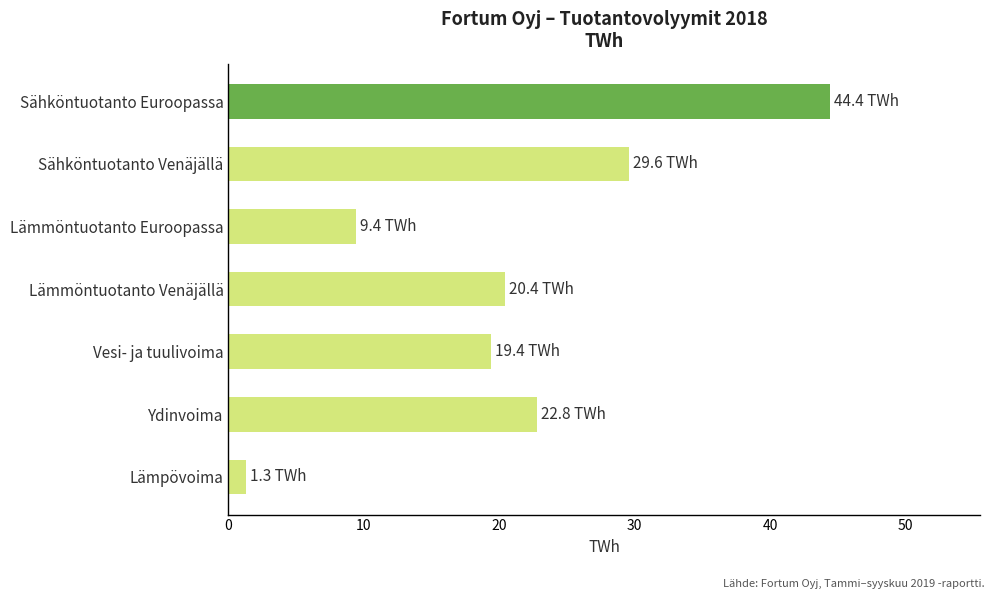

At which label is the value closest to 22?

Ydinvoima